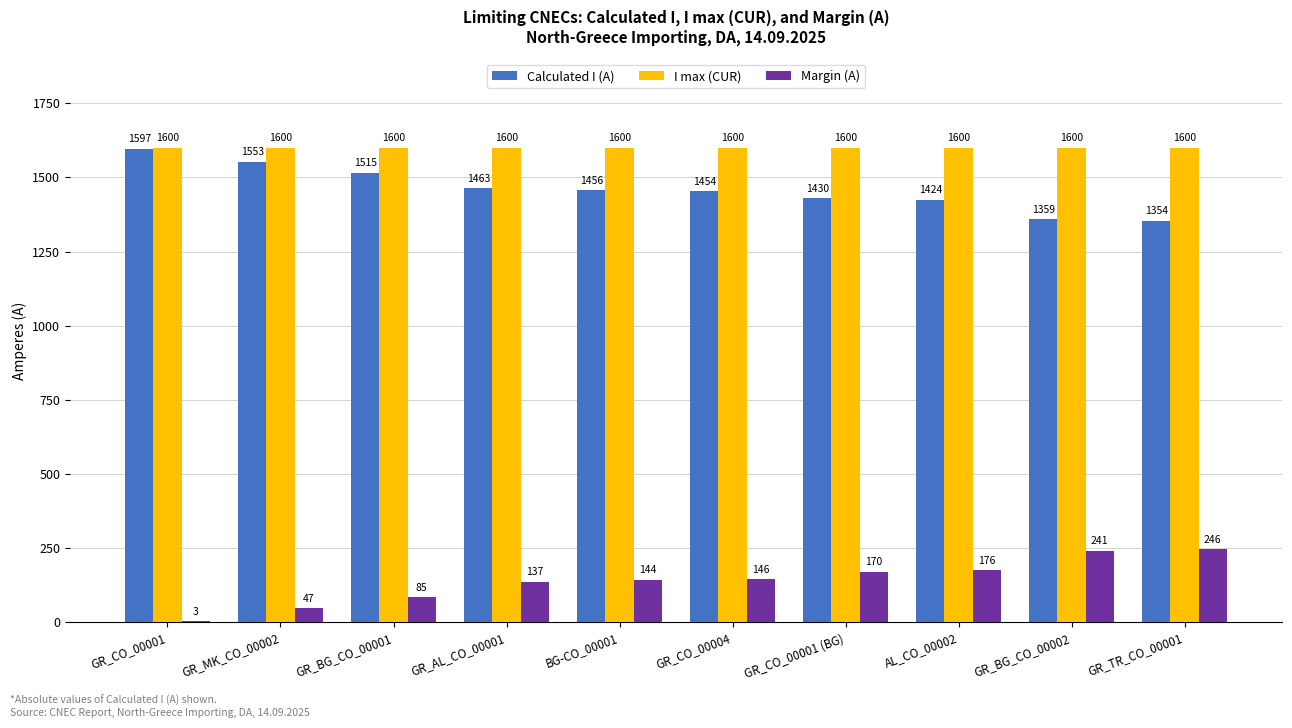

Is it true that Calculated I (A) equals 2391 at GR_MK_CO_00002?

False